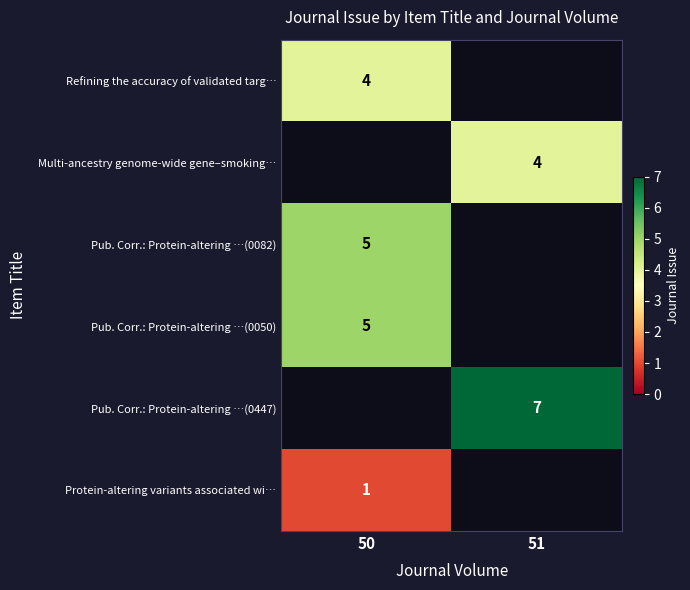

The Pub. Corr.: Protein-altering …(0050) series shows 5 at 50. True or false?

True